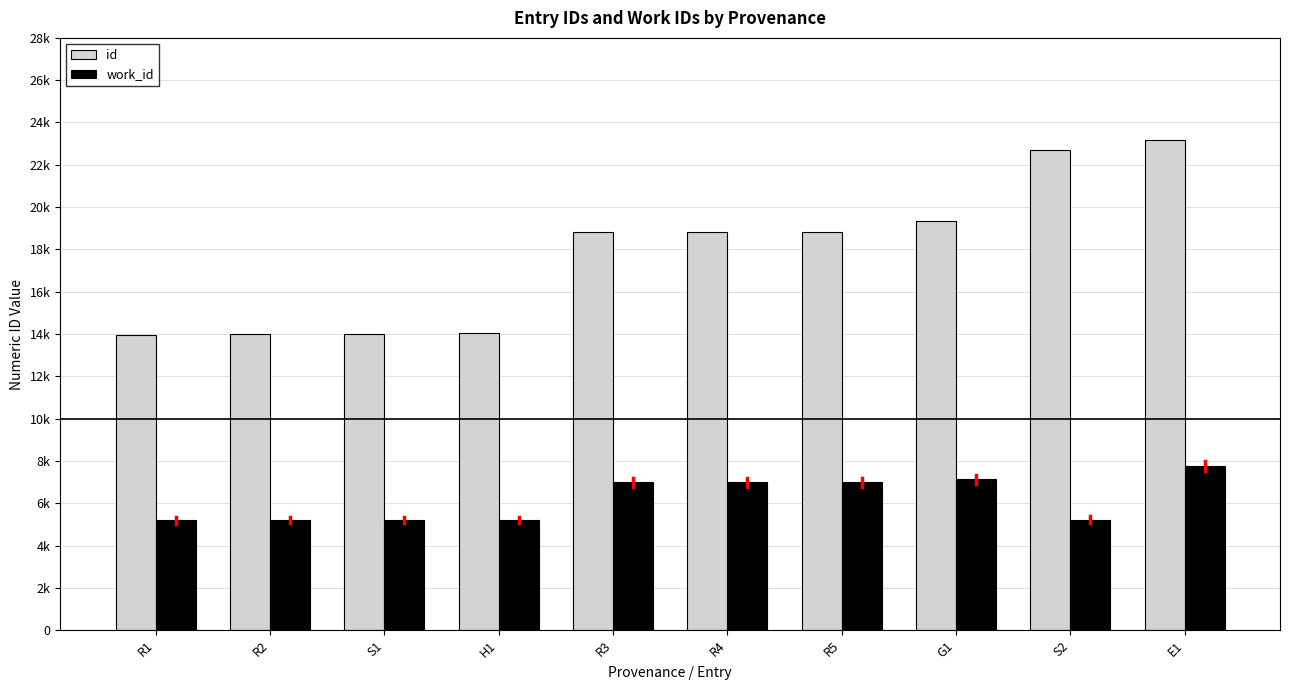

At which label is id closest to 18562?

R3